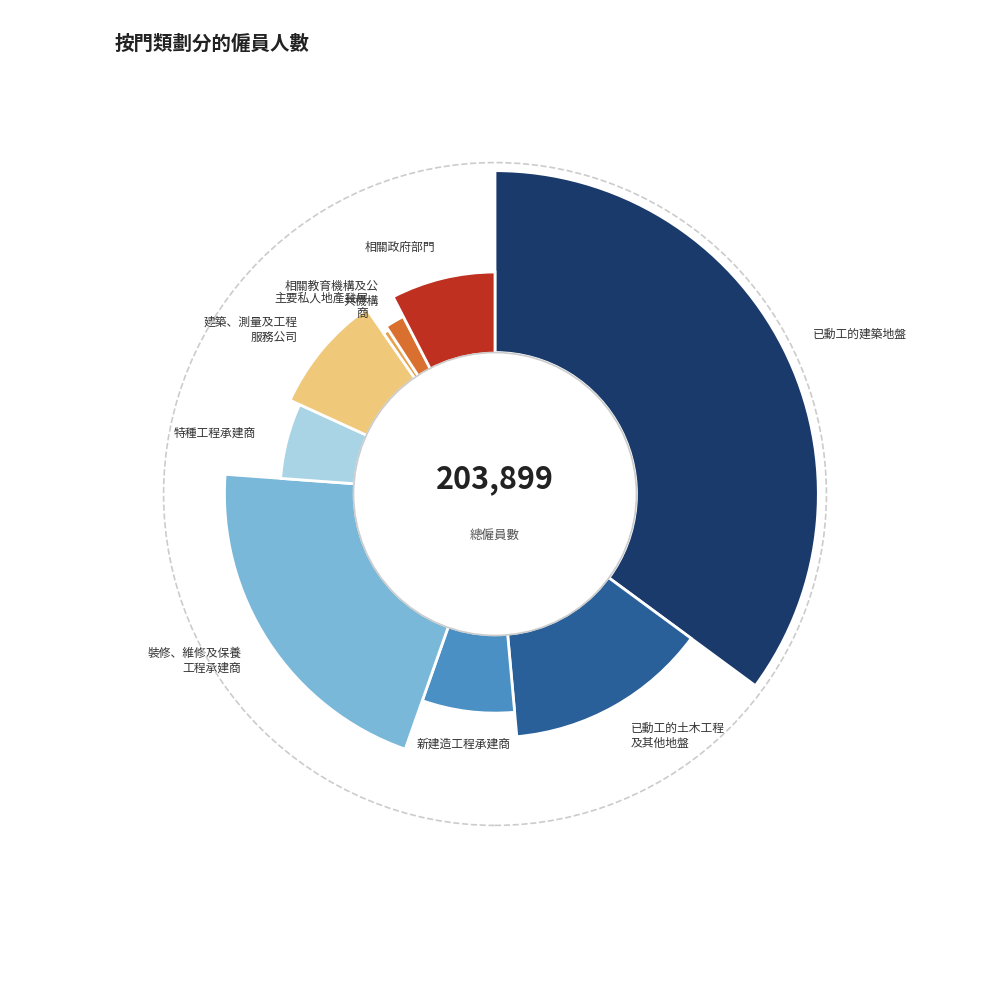

What percentage do 新建造工程承建商 and 已動工的建築地盤 together represent?

41.9%